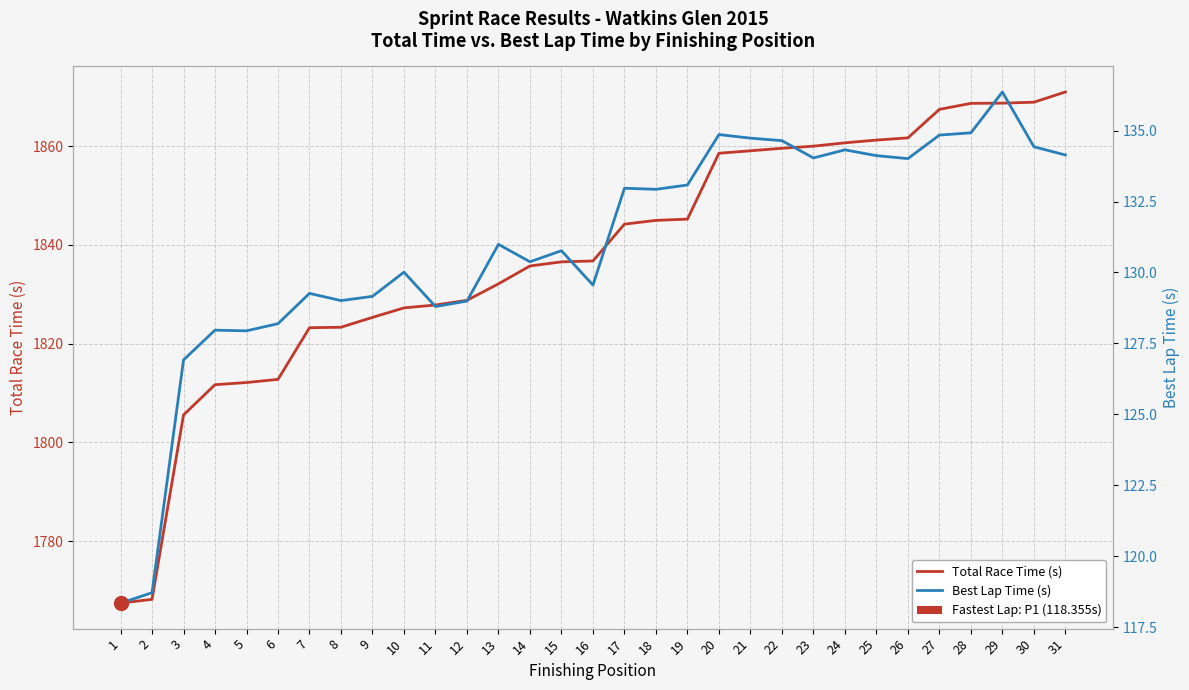

Is the value of Total Race Time (s) at 25 greater than the value of Best Lap Time (s) at 26?

Yes